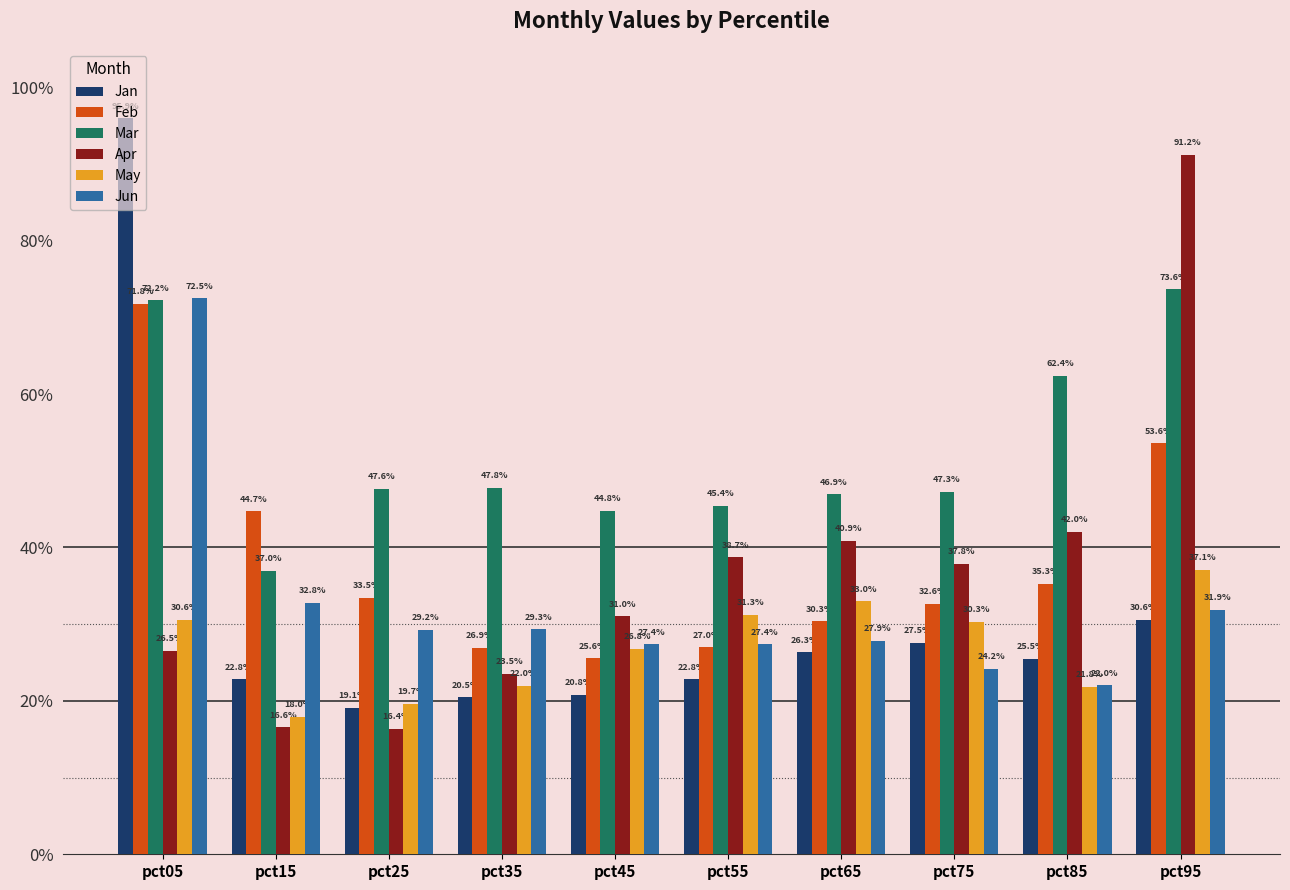

What is the total value across all series at pct75?

2.0